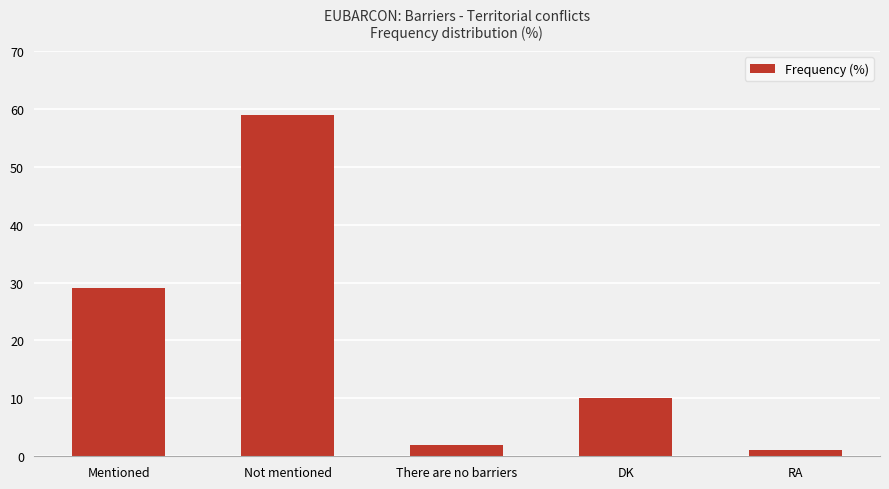

Reading right to left, transcribe all the data shown in this chart.

RA=1	DK=10	There are no barriers=2	Not mentioned=59	Mentioned=29